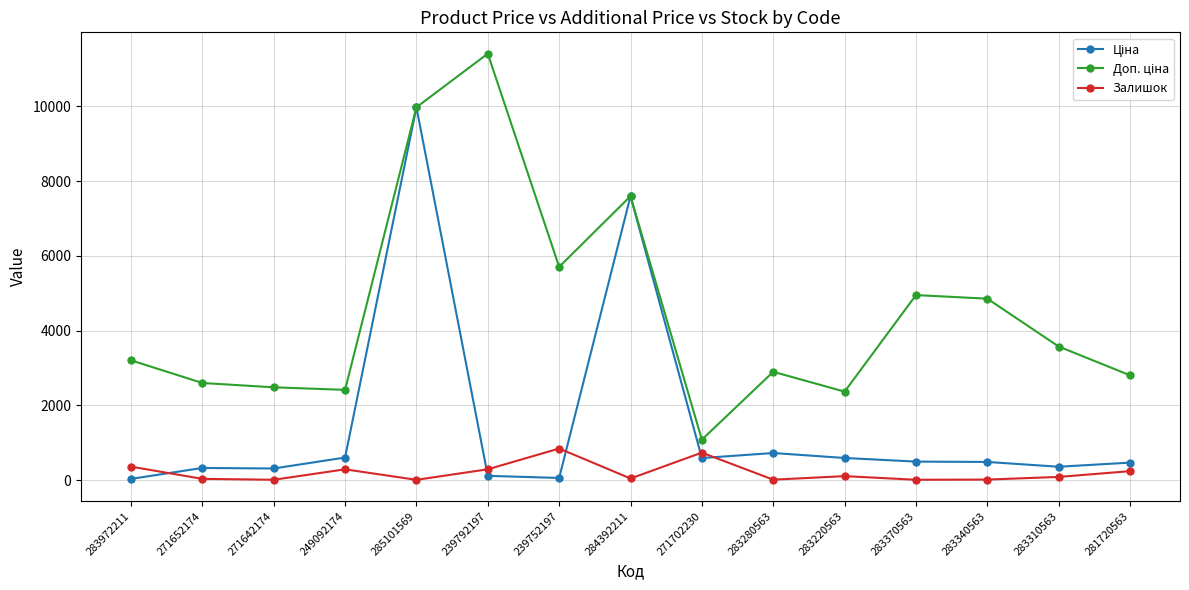

What is the highest value of the Залишок series?

845.0